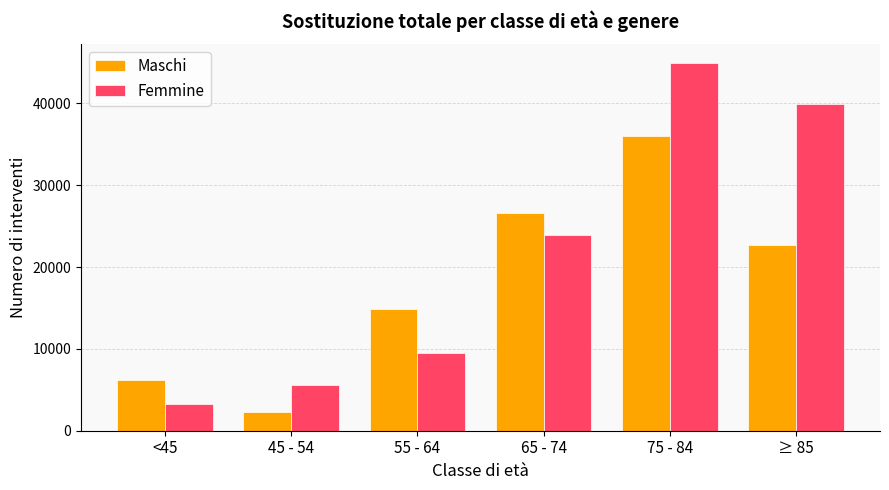

What is the average value of the Femmine series?

21197